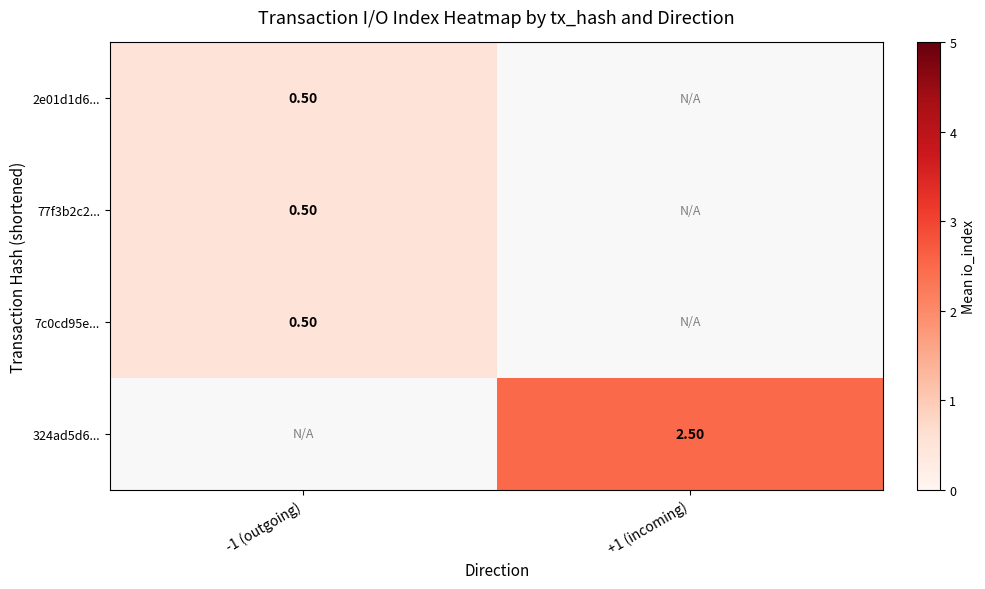

What is the smallest value displayed?

0.5